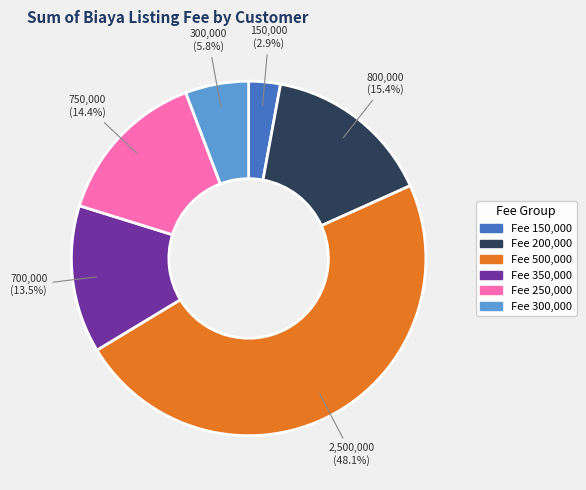

Does any single category account for the majority?

No